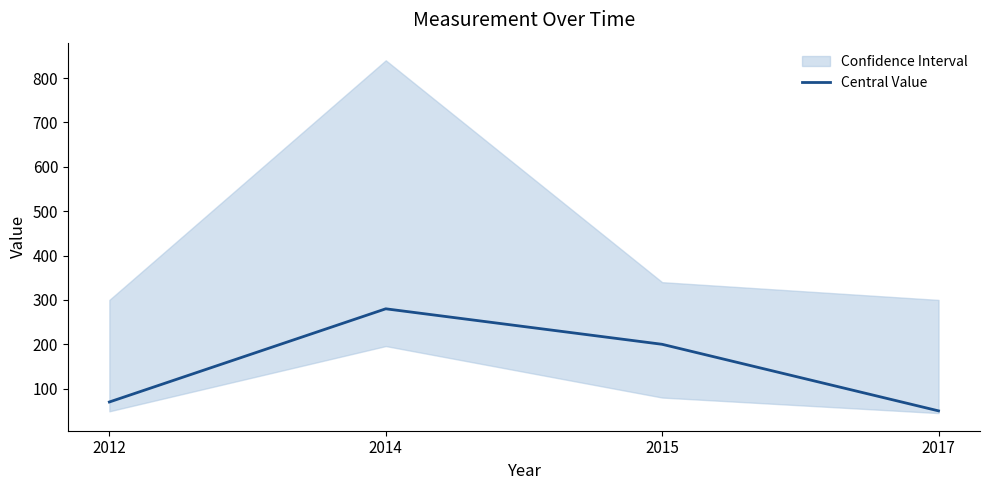

Where is the first local maximum?

2014